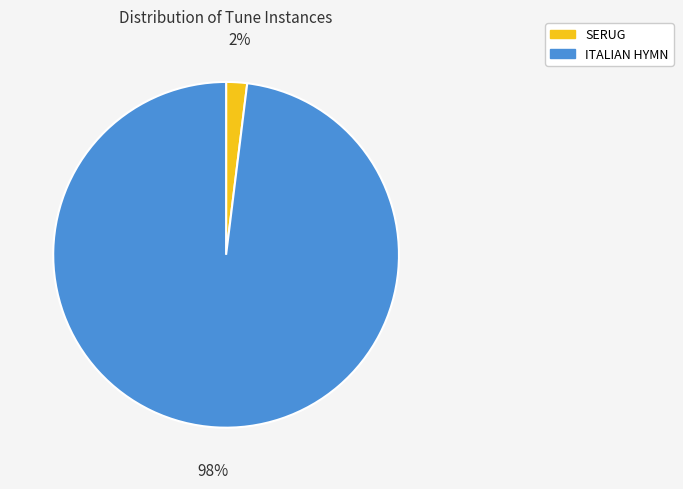

Which slice is the smallest?

SERUG